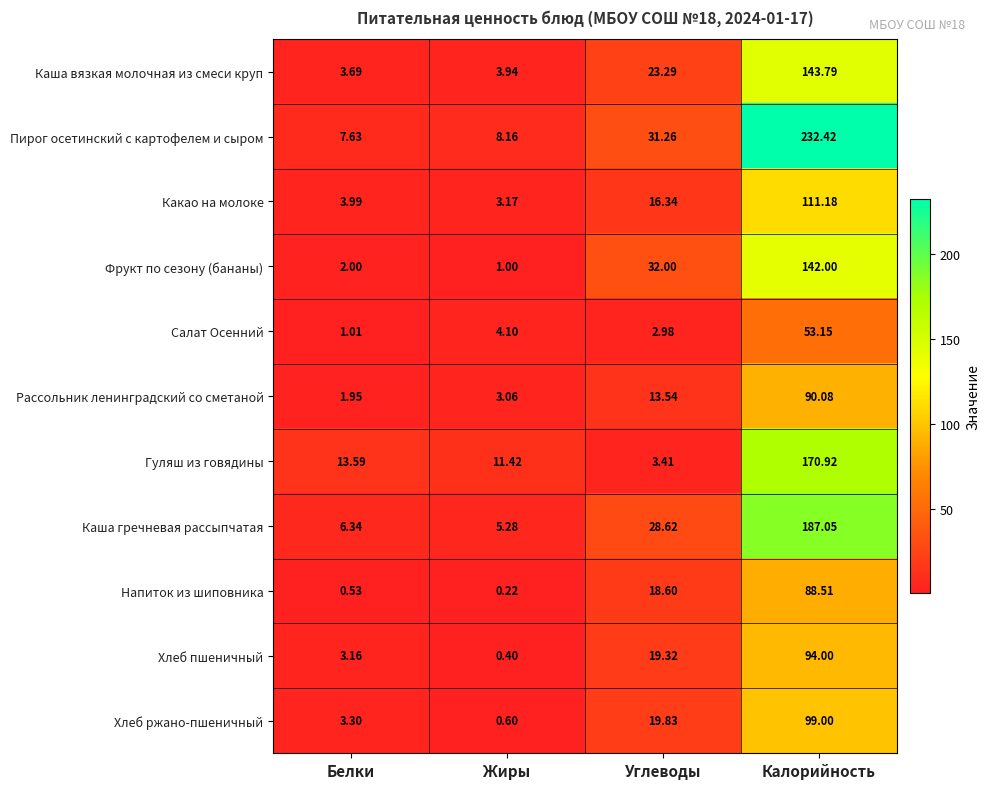

Which category has the highest value across all series?

Калорийность